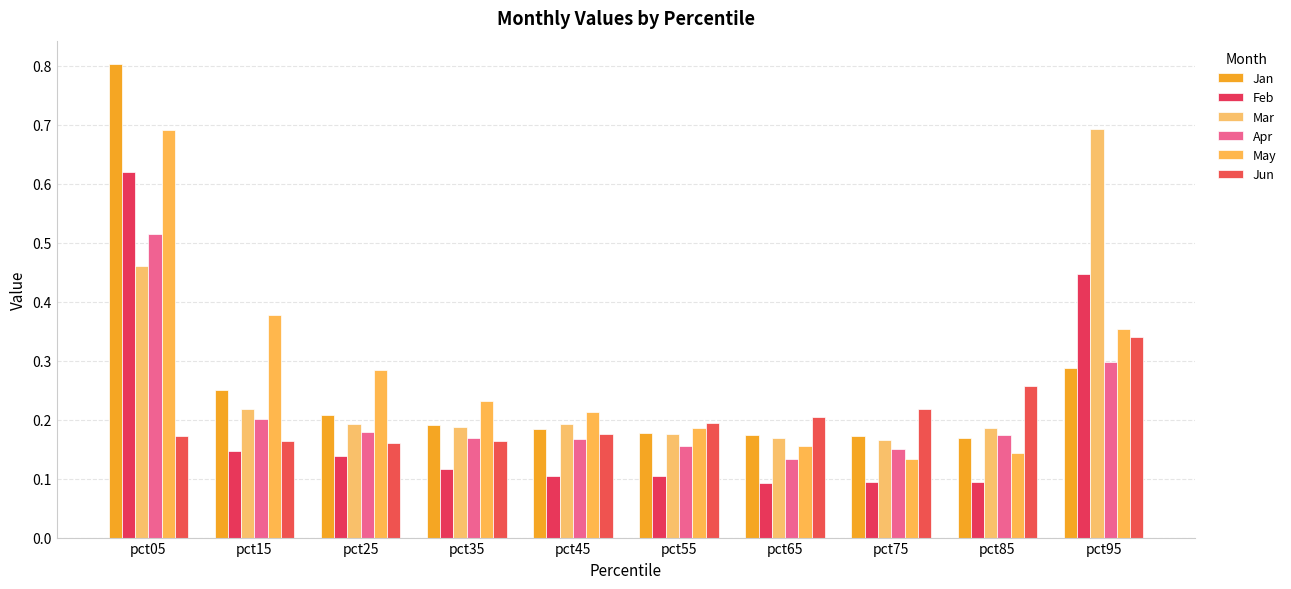

Is the value of May at pct95 greater than the value of Jun at pct95?

Yes